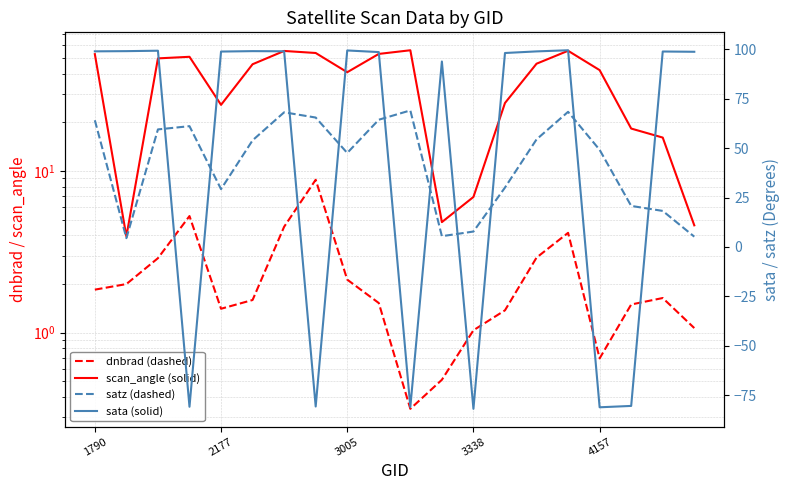

Reading left to right, what are all the values shown in this chart?

dnbrad: 1.8	2.0	2.9	5.3	1.4	1.6	4.5	8.8	2.1	1.5	0.3	0.5	1.0	1.4	2.9	4.1	0.7	1.5	1.6	1.1
scan_angle: 52.8	3.9	49.7	50.8	25.6	45.7	55.2	53.6	40.8	52.9	55.7	4.8	6.9	26.3	46.0	55.3	42.0	18.3	16.1	4.6
satz: 64.1	4.5	59.5	61.1	29.3	54.0	68.1	65.5	47.6	64.4	69.1	5.5	7.8	30.1	54.4	68.4	49.2	20.8	18.2	5.2
sata: 99.0	99.1	99.3	-80.9	98.9	99.1	99.0	-80.7	99.4	98.6	-81.0	93.8	-81.9	98.1	99.0	99.5	-81.1	-80.4	98.9	98.8